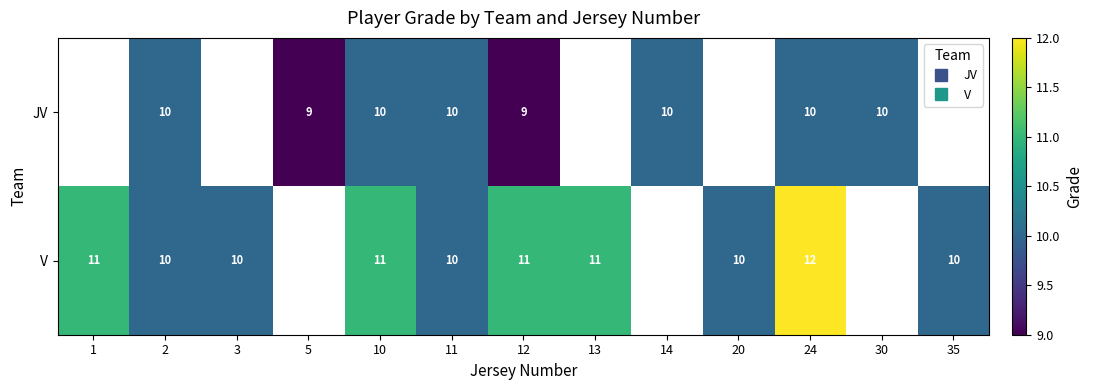

How many distinct data groups are displayed?

2